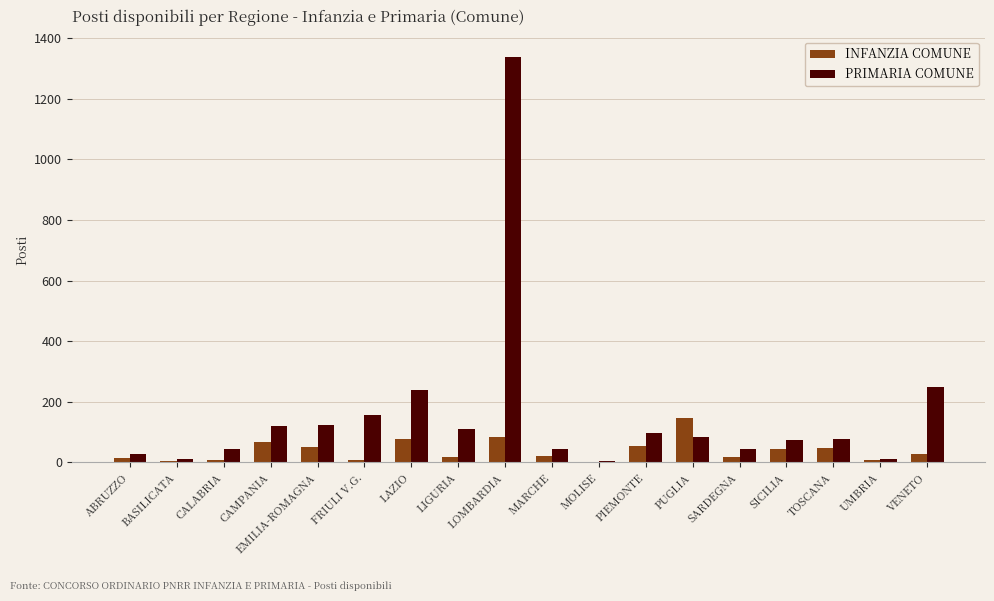

Which series has the largest total across all categories?

PRIMARIA COMUNE